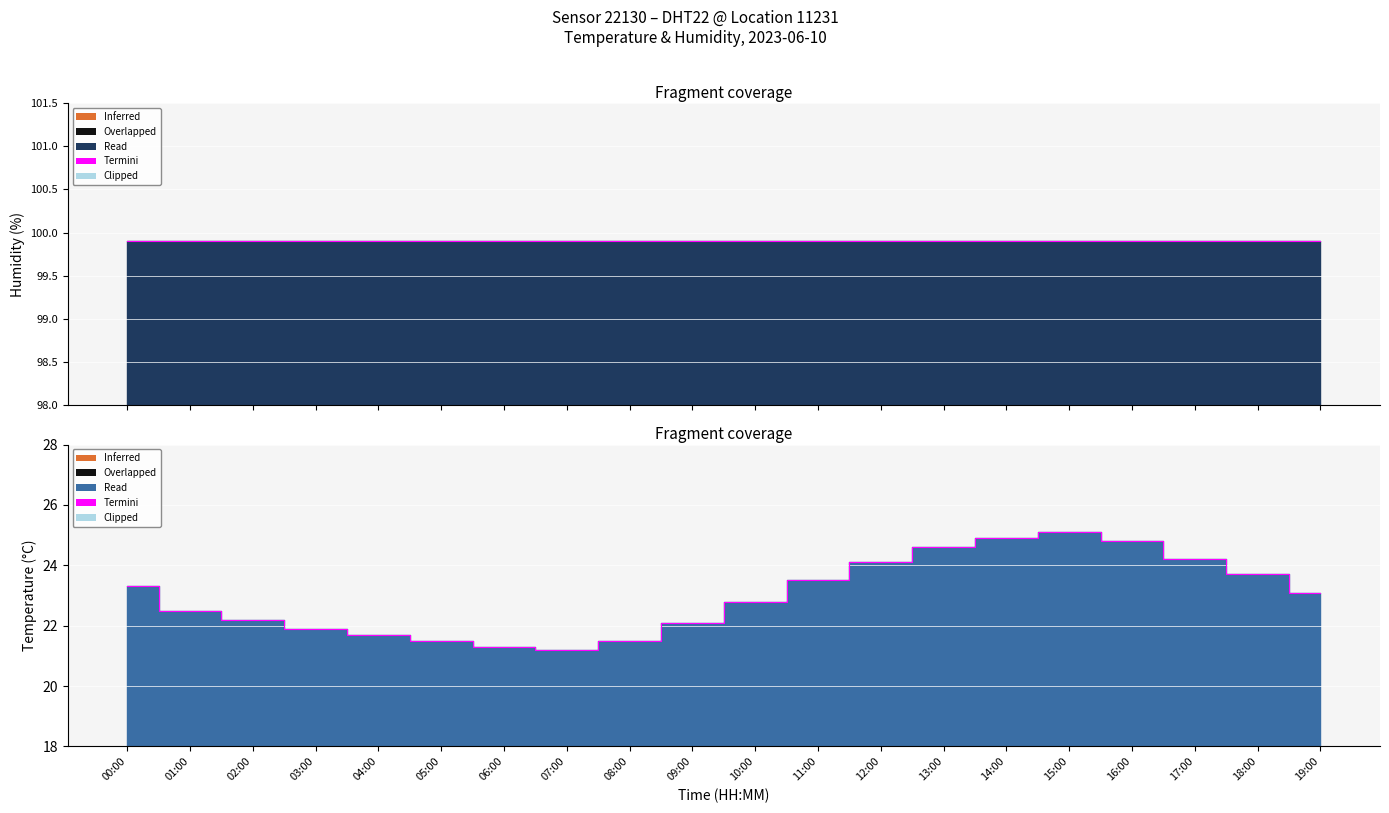

What is the minimum value shown in the chart?

21.2